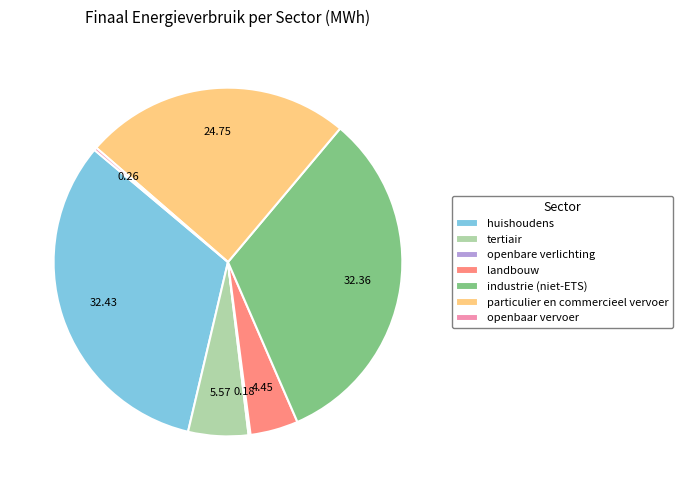

Is there a majority slice in this chart?

No